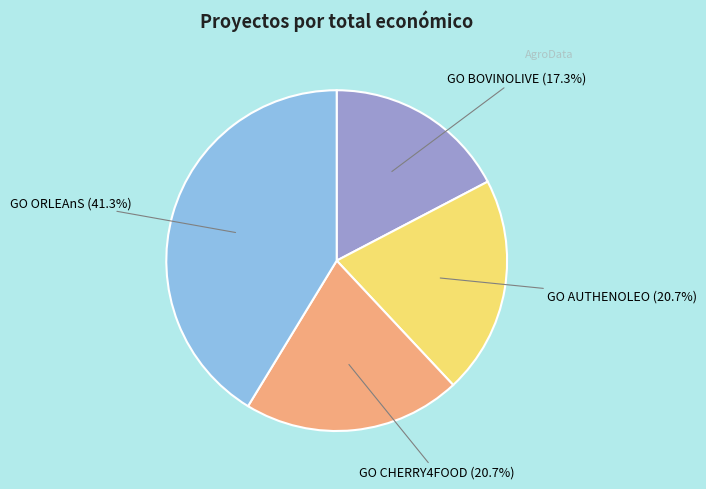

Does any single category account for the majority?

No